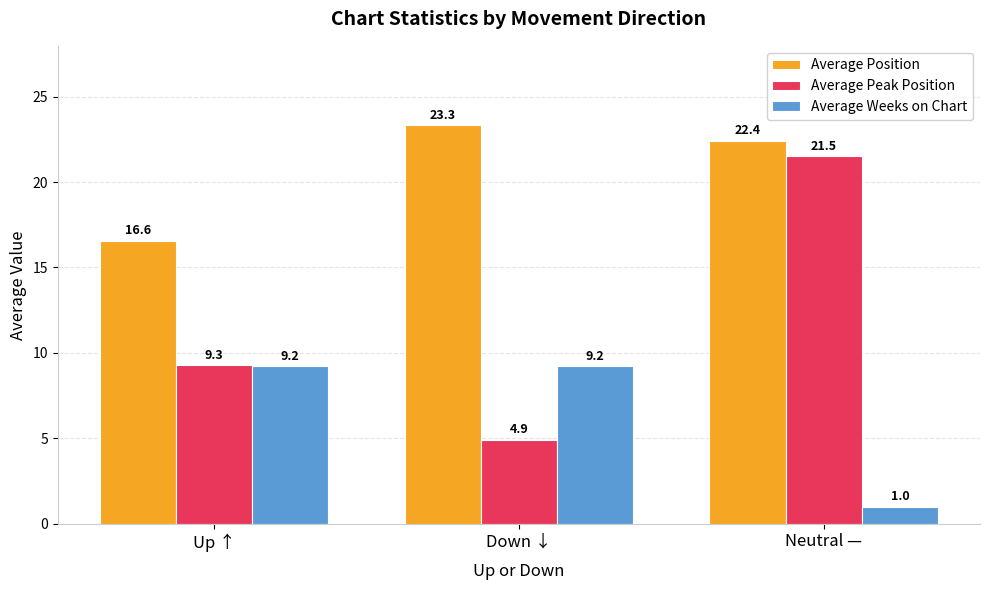

Reading left to right, what are all the values shown in this chart?

Average Position: Up ↑=16.6	Down ↓=23.3	Neutral —=22.4
Average Peak Position: Up ↑=9.3	Down ↓=4.9	Neutral —=21.5
Average Weeks on Chart: Up ↑=9.2	Down ↓=9.2	Neutral —=1.0